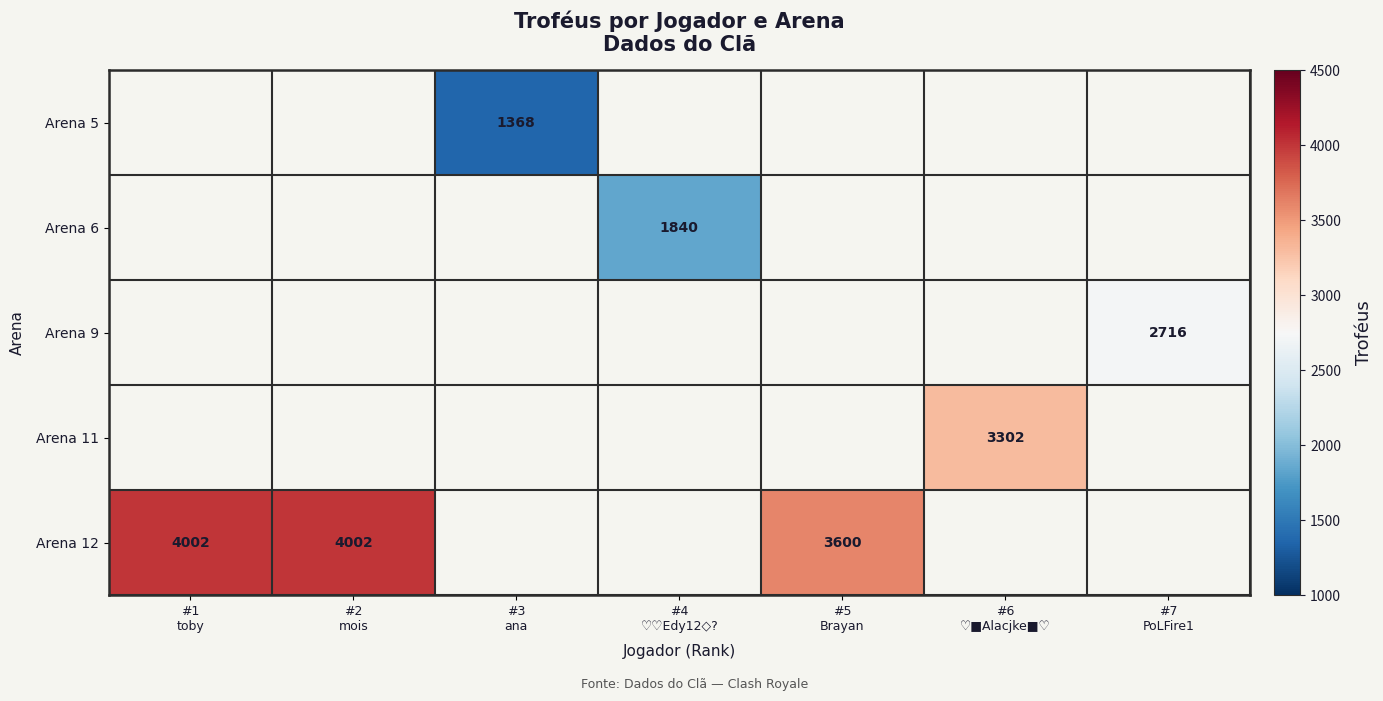

Is it true that Arena 12 equals 2298.1 at #5 Brayan?

False